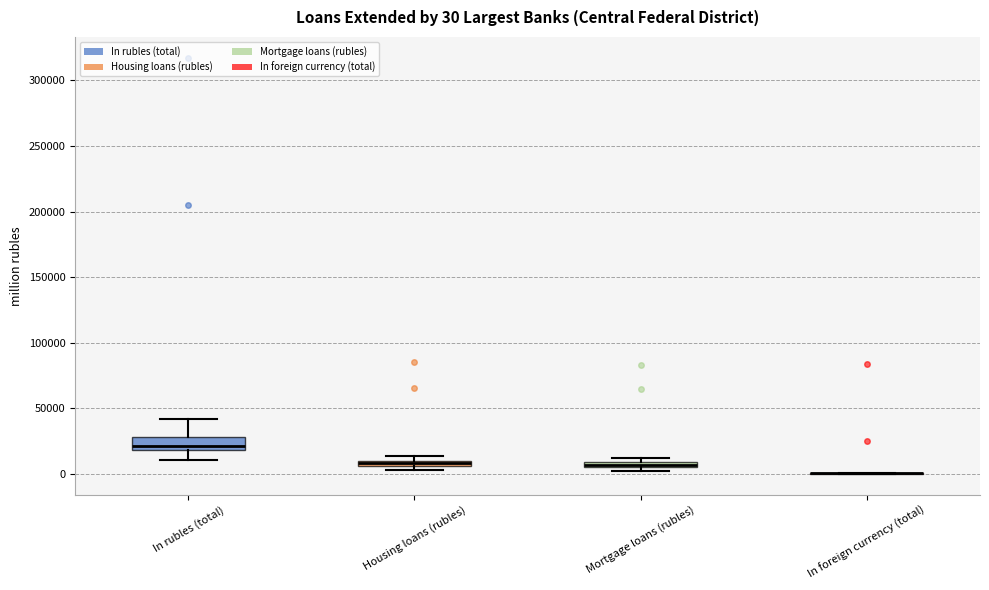

Comparing the boxes themselves (not the whiskers), which one is the tallest?

In rubles (total)